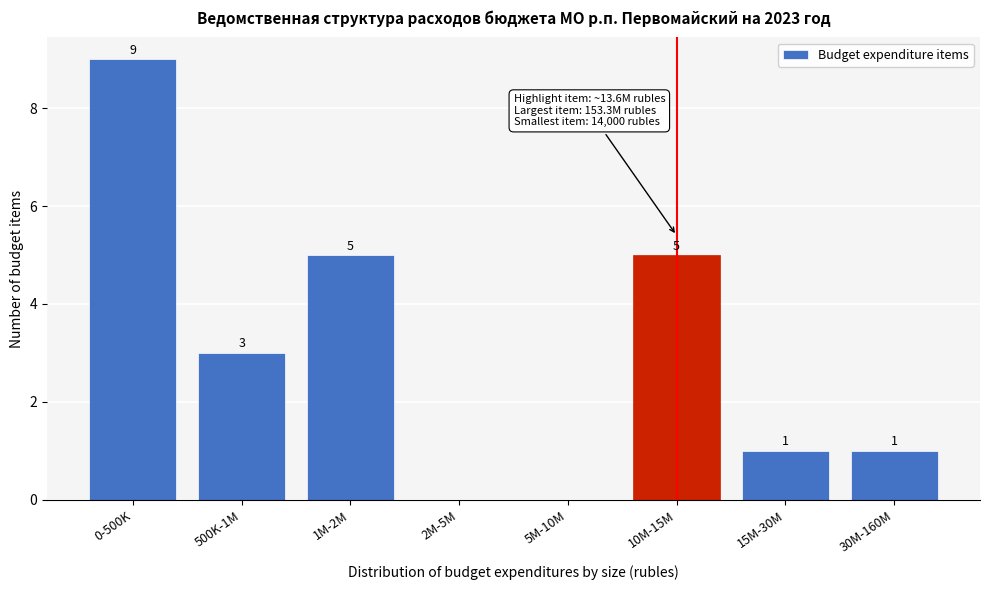

Reading right to left, list all the values displayed in this chart.

30M-160M=1	15M-30M=1	10M-15M=5	5M-10M=0	2M-5M=0	1M-2M=5	500K-1M=3	0-500K=9